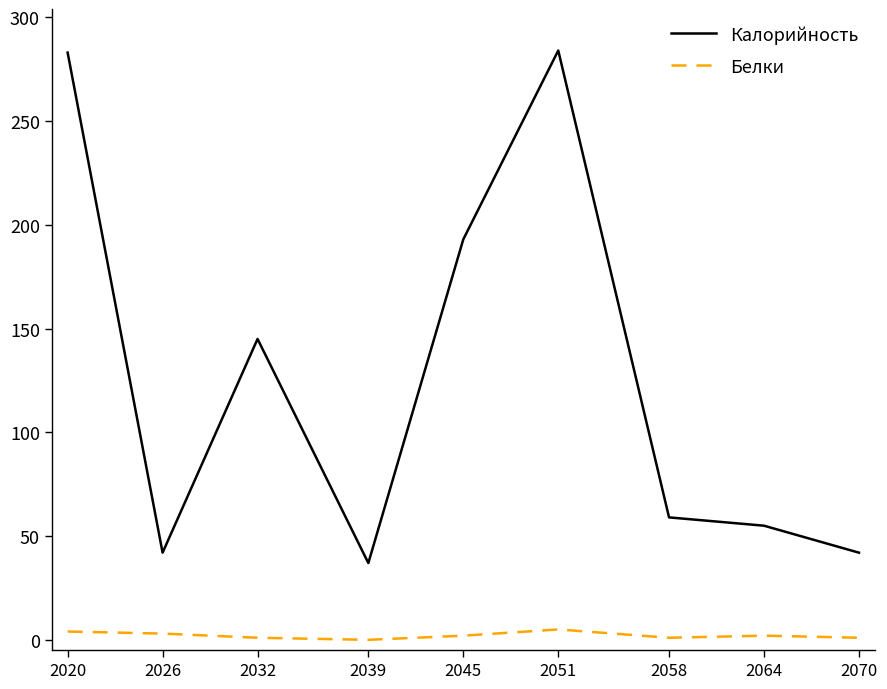

Rank the series by their maximum value, from lowest to highest.

Белки, Калорийность